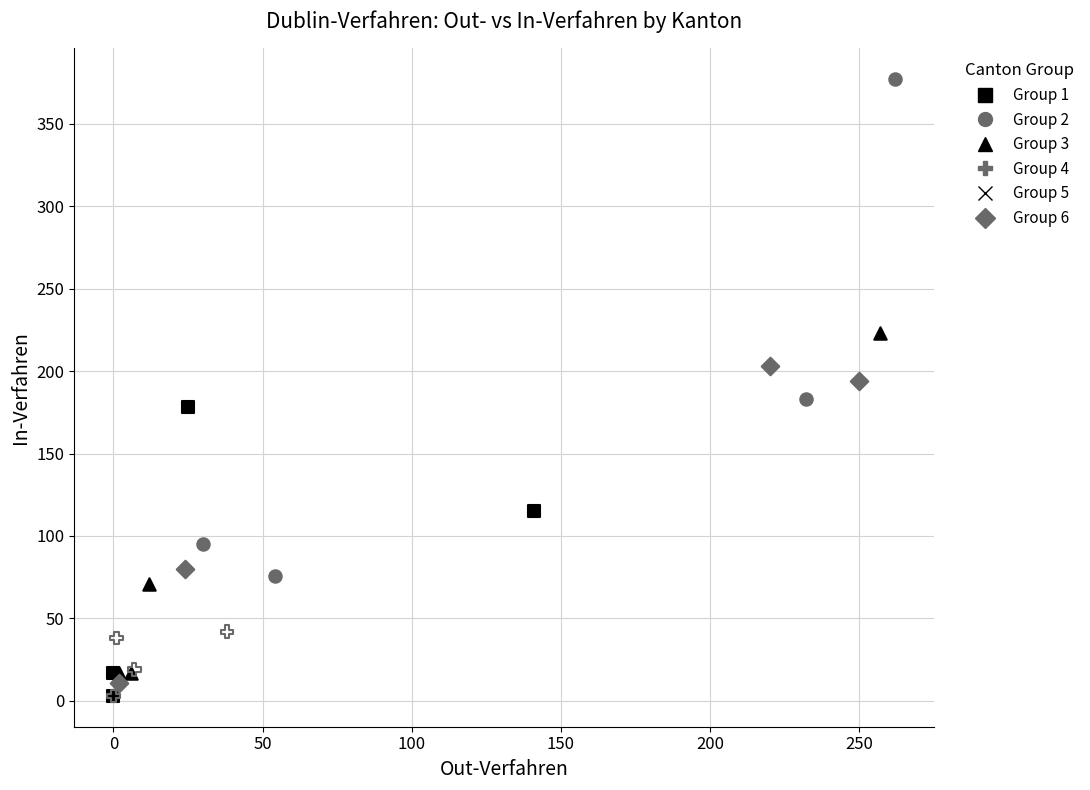

What are all the series names shown in the legend?

Group 1, Group 2, Group 3, Group 4, Group 5, Group 6